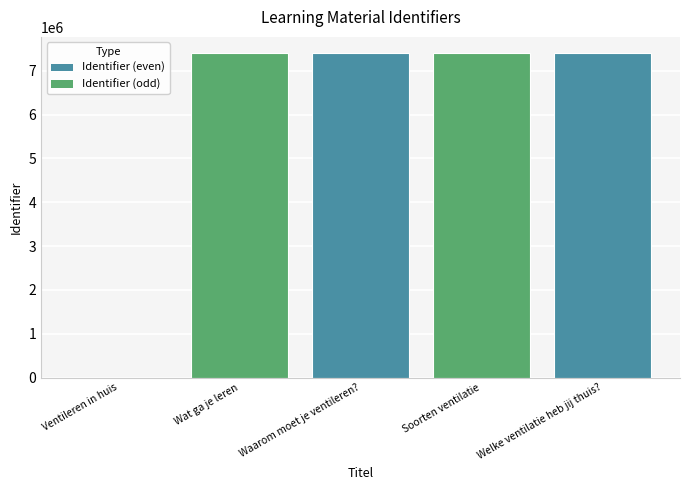

How many values are above zero?

4